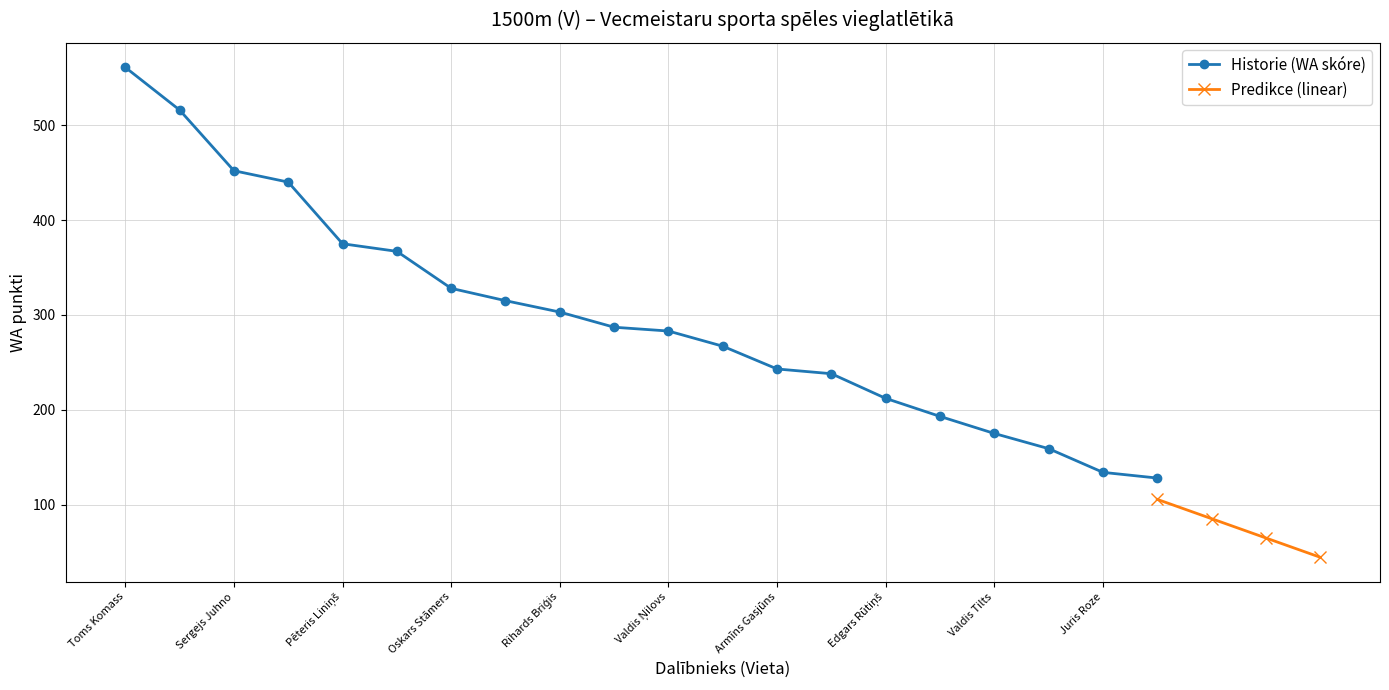

What is the value of the 6th point from the left?

367